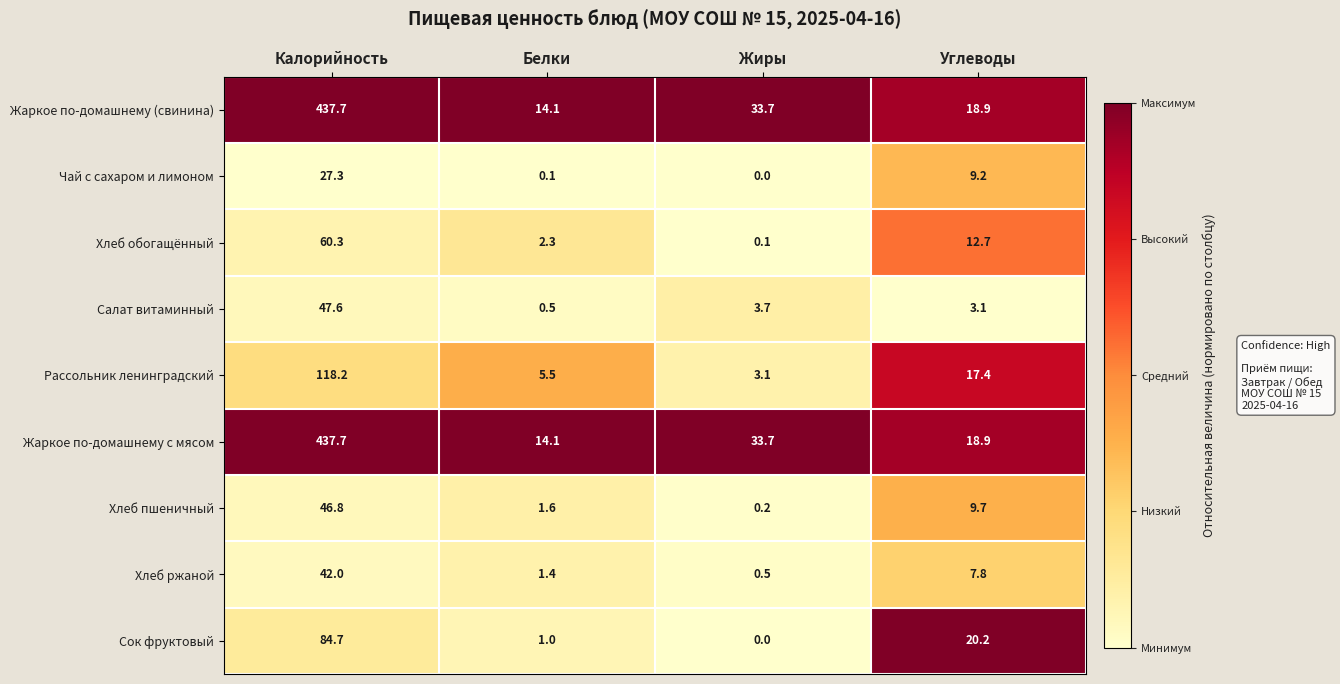

At which category does the chart reach its minimum across all series?

Жиры